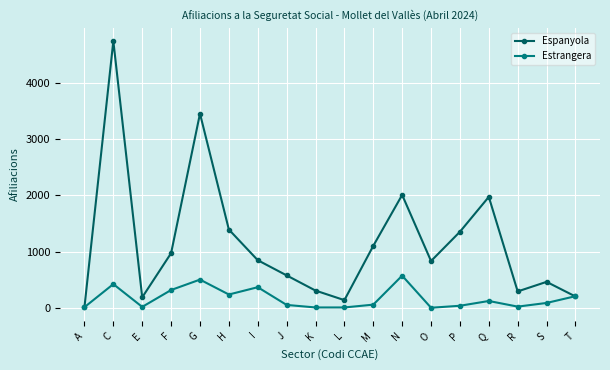

What is the total value across all series at C?

5170